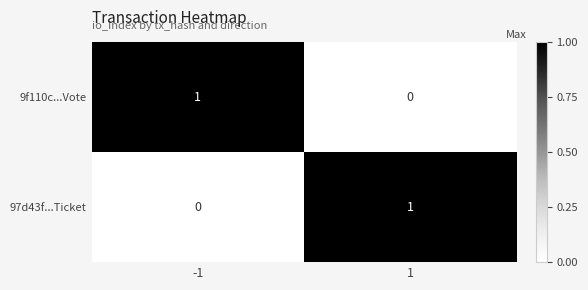

What is the maximum value shown in the chart?

1